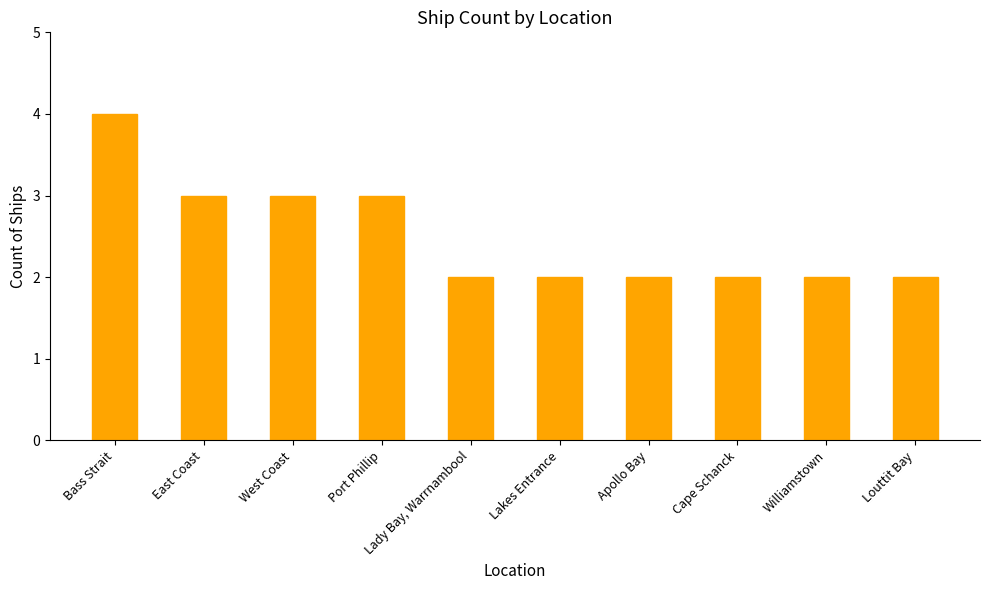

What is the sum of all values?

25